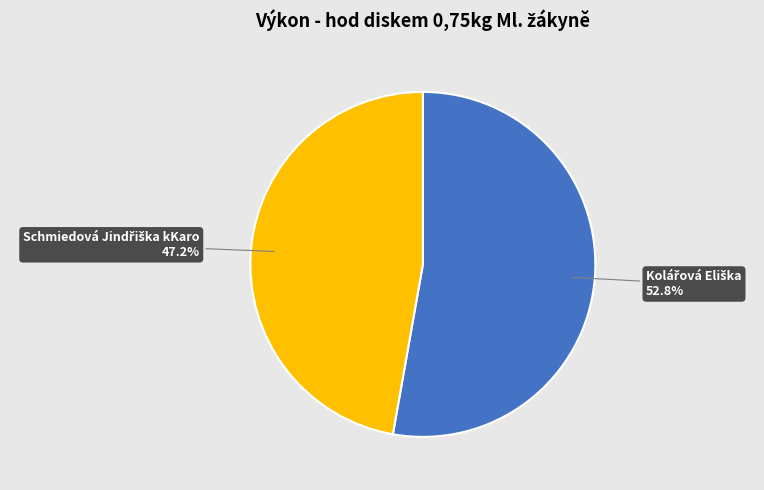

How many segments does this pie chart have?

2